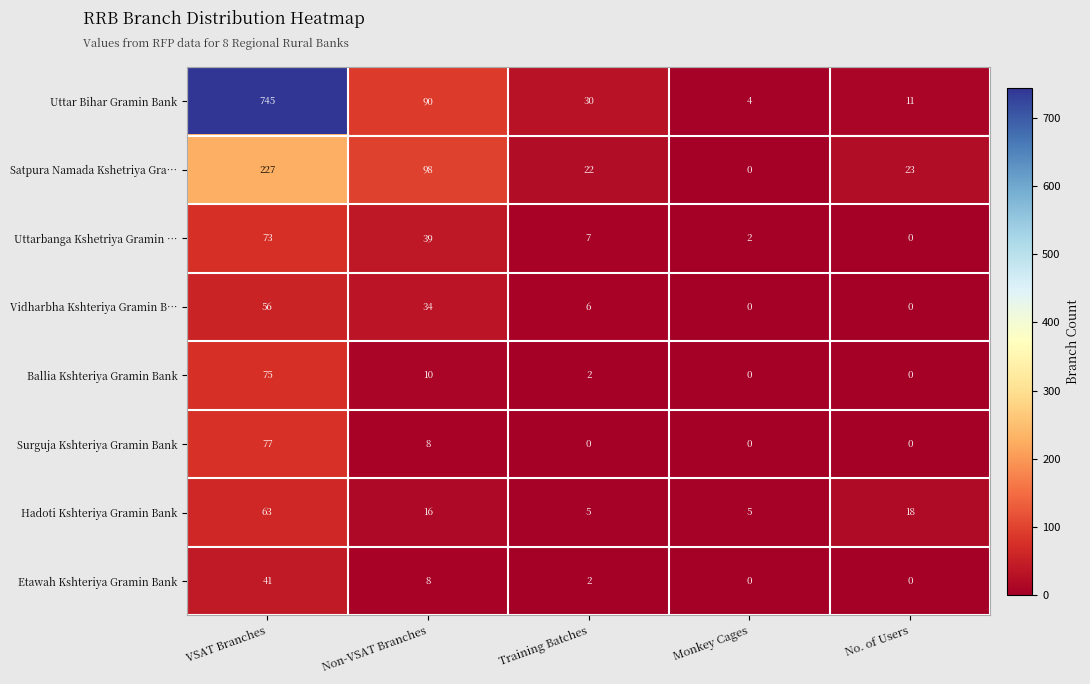

List the series in order of their peak value, highest first.

Uttar Bihar Gramin Bank, Satpura Namada Kshetriya Gra…, Surguja Kshteriya Gramin Bank, Ballia Kshteriya Gramin Bank, Uttarbanga Kshetriya Gramin …, Hadoti Kshteriya Gramin Bank, Vidharbha Kshteriya Gramin B…, Etawah Kshteriya Gramin Bank